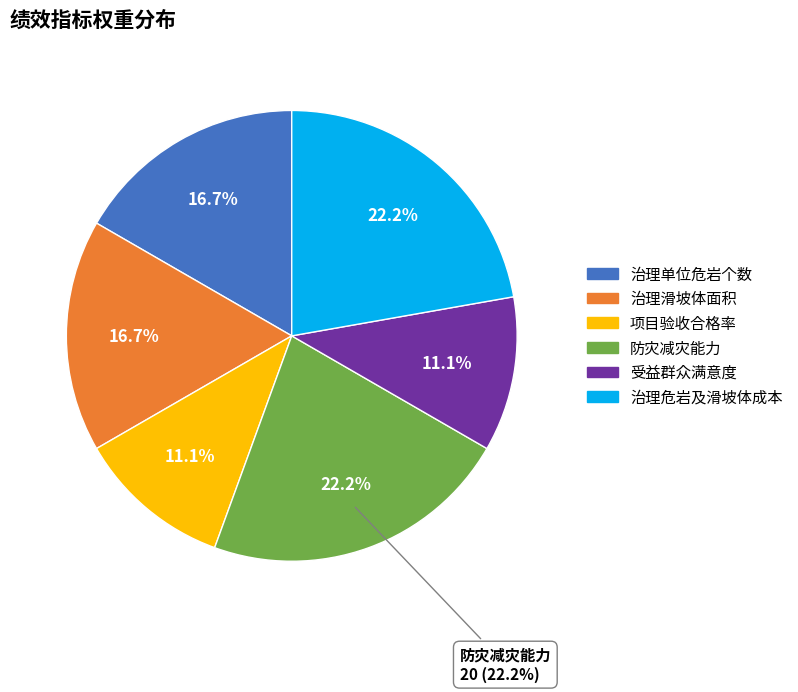

What percentage is the 治理滑坡体面积 slice, to the nearest percent?

17%